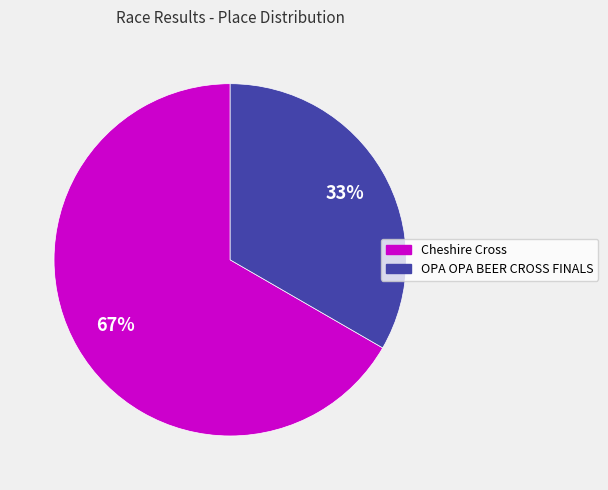

To the nearest percent, what is the combined percentage of OPA OPA BEER CROSS FINALS and Cheshire Cross?

100%